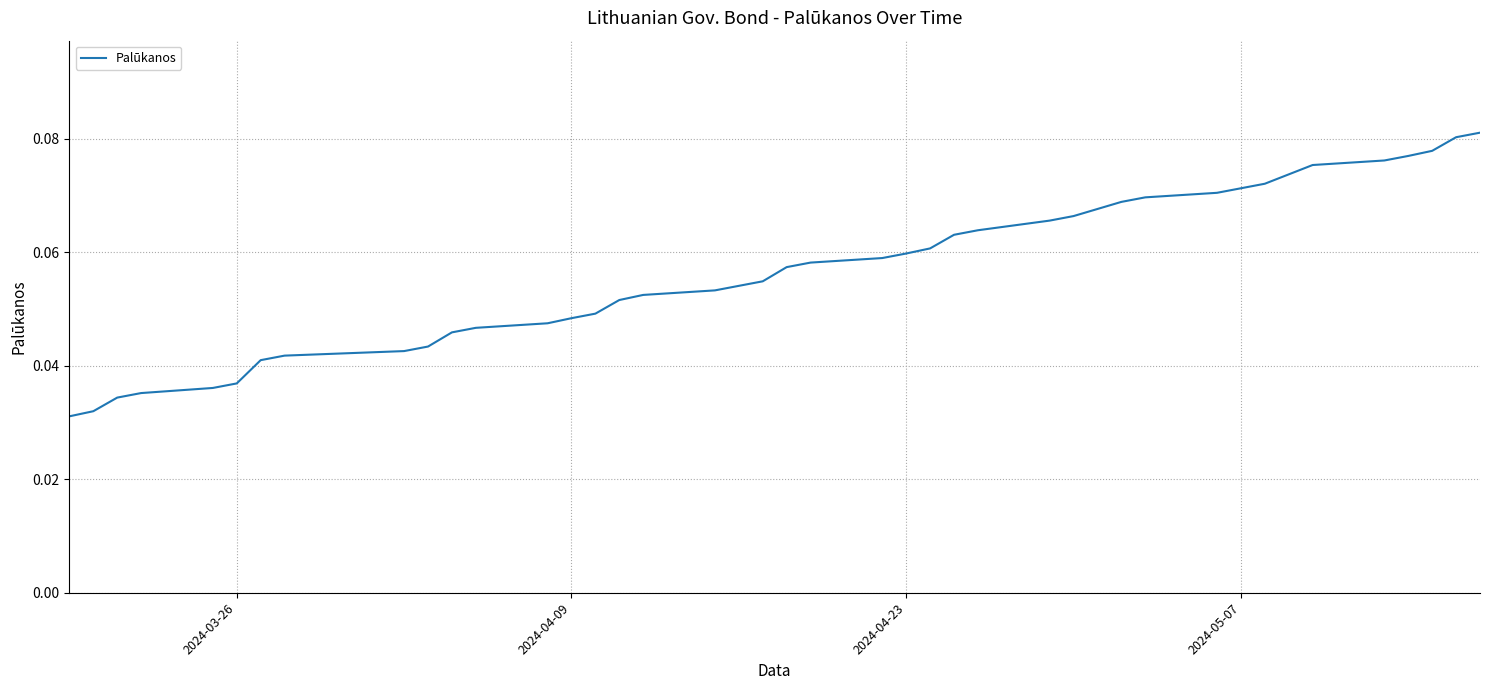

The chart shows a value of 0.0 at 2024-05-07. True or false?

False